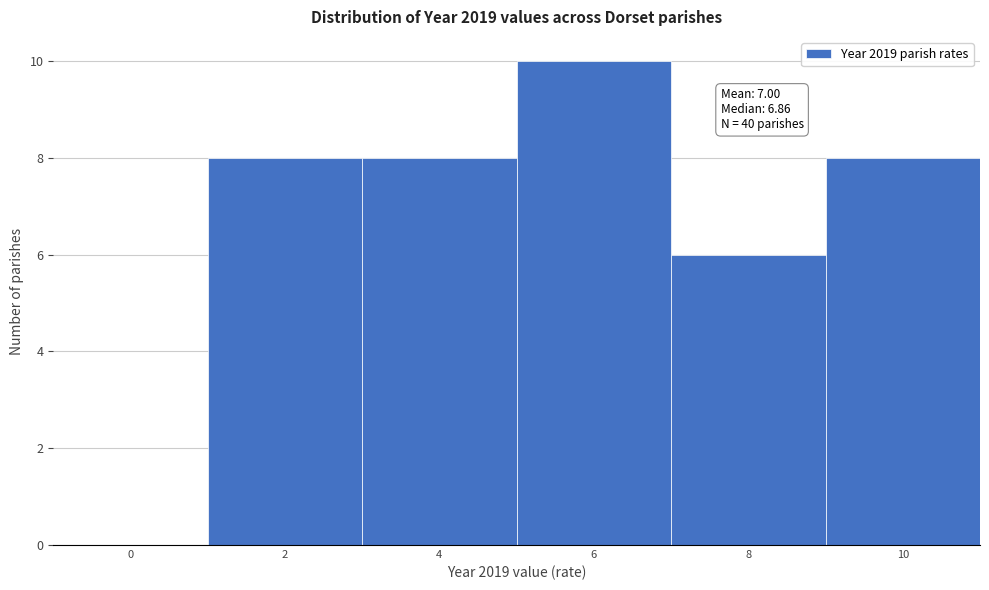

Reading left to right, extract all data points from this chart.

0=0	2=8	4=8	6=10	8=6	10=8